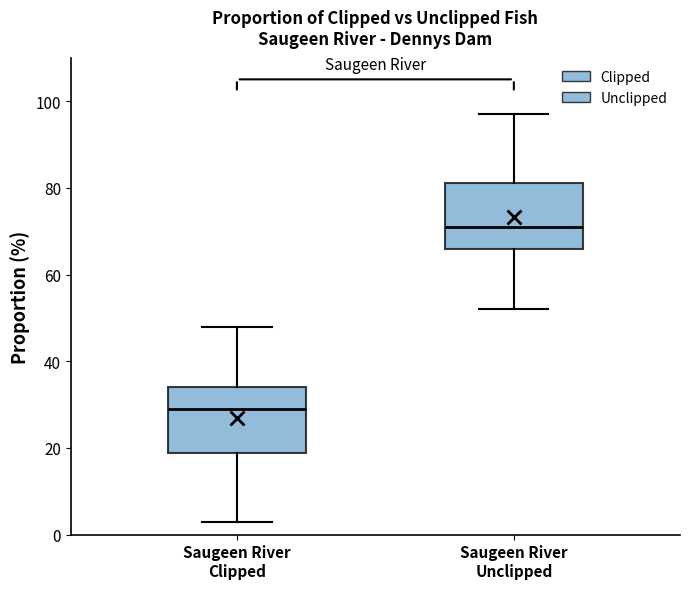

Where does the lower whisker of the box for Saugeen River Clipped end on the y-axis? The values are not printed on the chart, so give them approximately, as read against the axis.

2